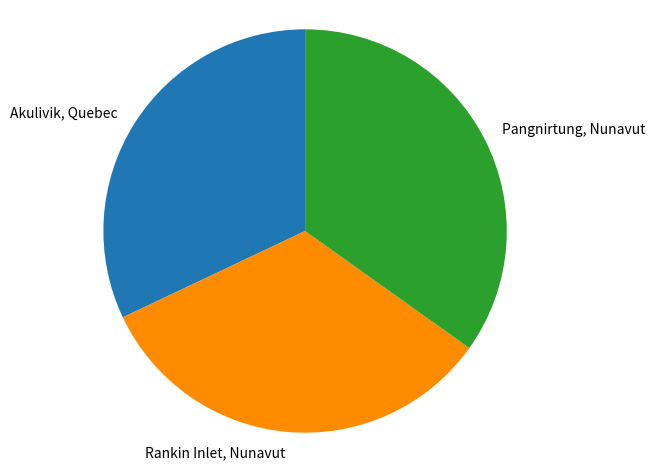

Which has a higher value, Akulivik, Quebec or Rankin Inlet, Nunavut?

Rankin Inlet, Nunavut